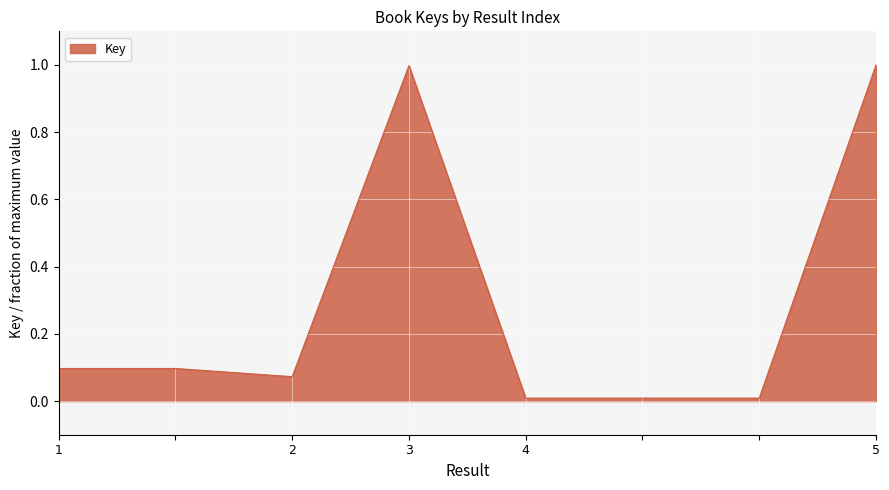

What is the average value?

0.3